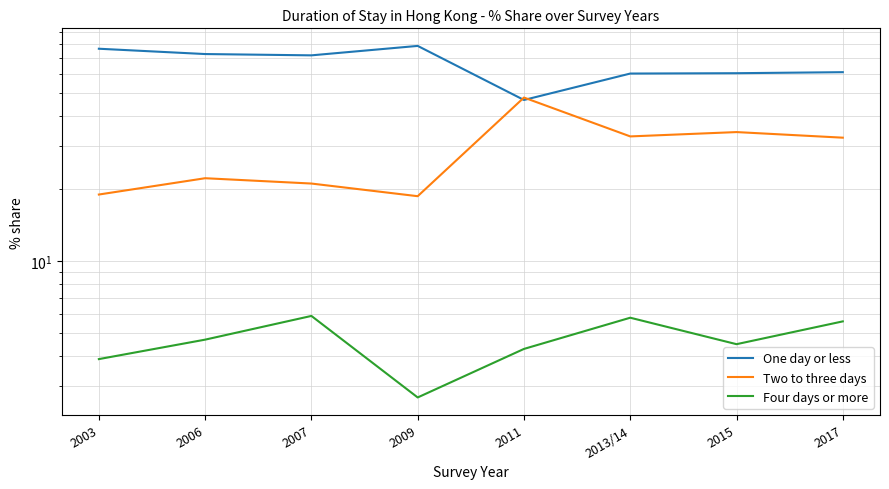

Reading left to right, extract all data points from this chart.

One day or less: 2003=76.5	2006=72.7	2007=71.8	2009=78.6	2011=46.8	2013/14=60.3	2015=60.5	2017=61.1
Two to three days: 2003=18.9	2006=22.1	2007=21.0	2009=18.6	2011=47.9	2013/14=33.0	2015=34.4	2017=32.6
Four days or more: 2003=3.9	2006=4.7	2007=5.9	2009=2.7	2011=4.3	2013/14=5.8	2015=4.5	2017=5.6